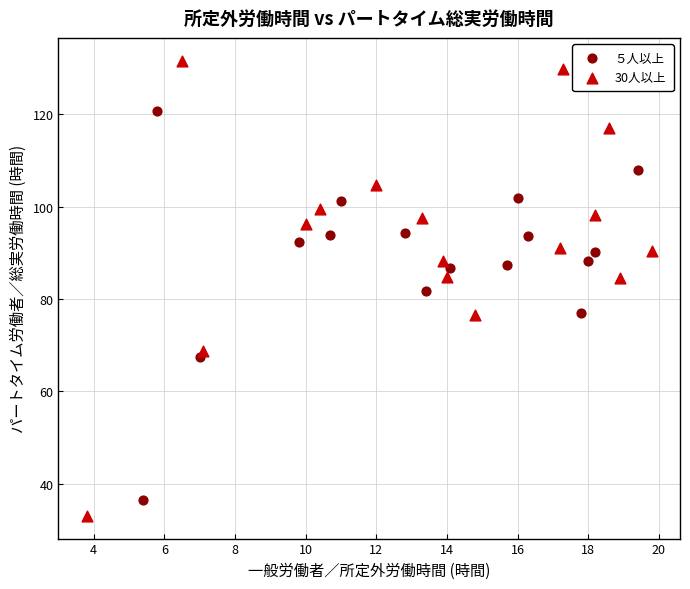

Which series has the largest Y range (max minus min)?

30人以上